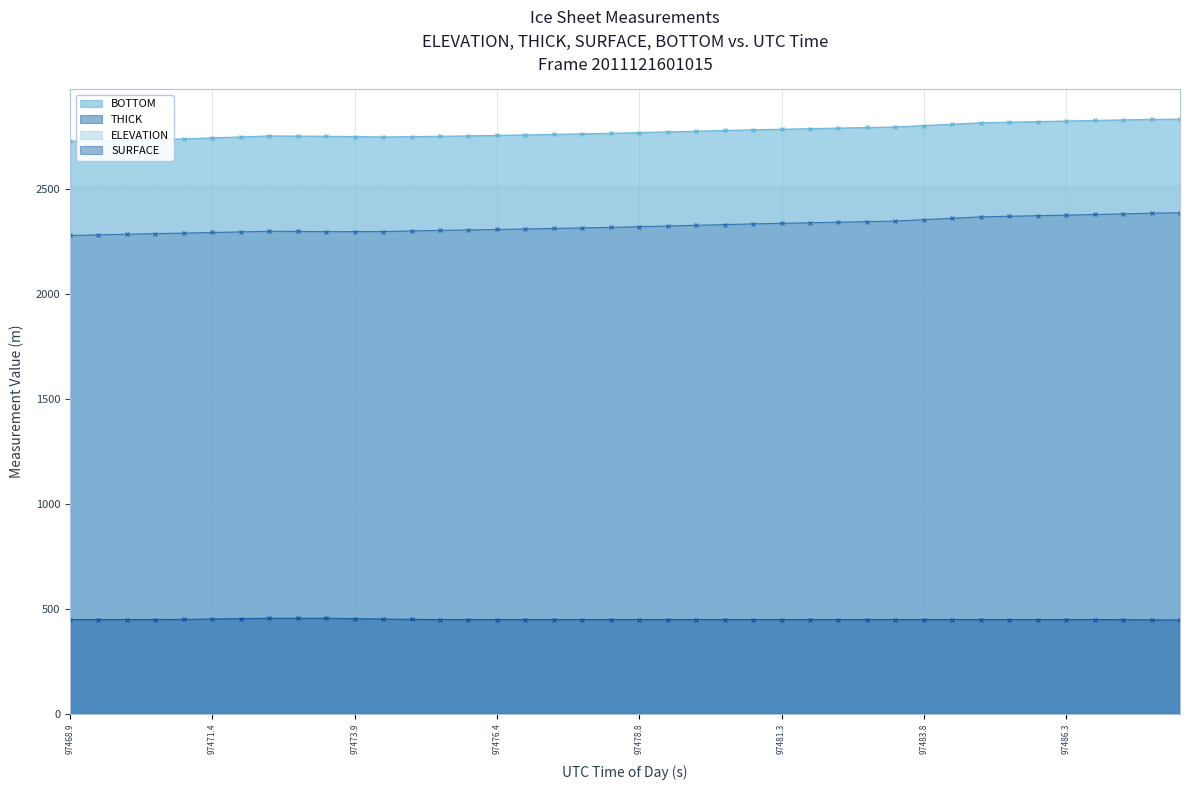

True or false: BOTTOM and SURFACE intersect in this chart.

False